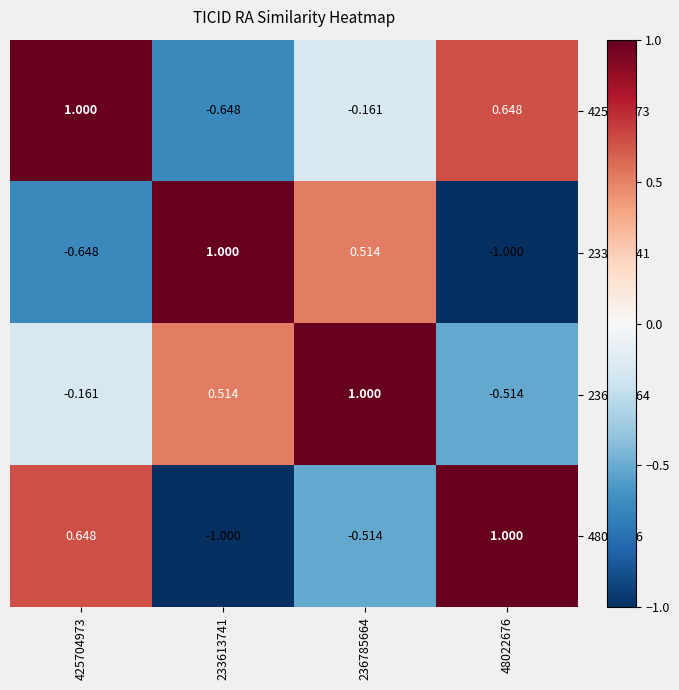

Is the value of 236785664 at 48022676 greater than the value of 233613741 at 233613741?

No